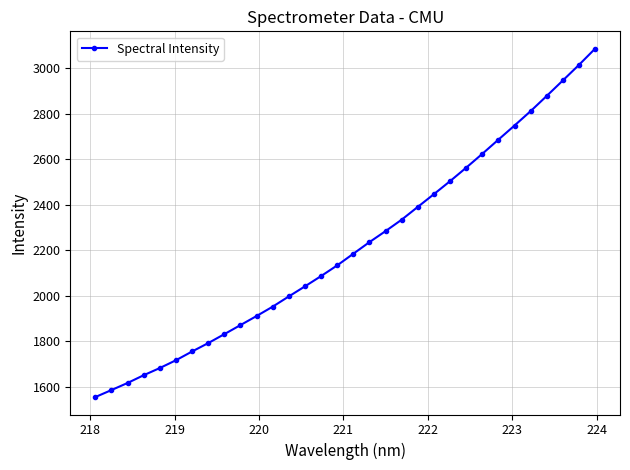

What is the difference between the maximum and minimum values?

1532.3